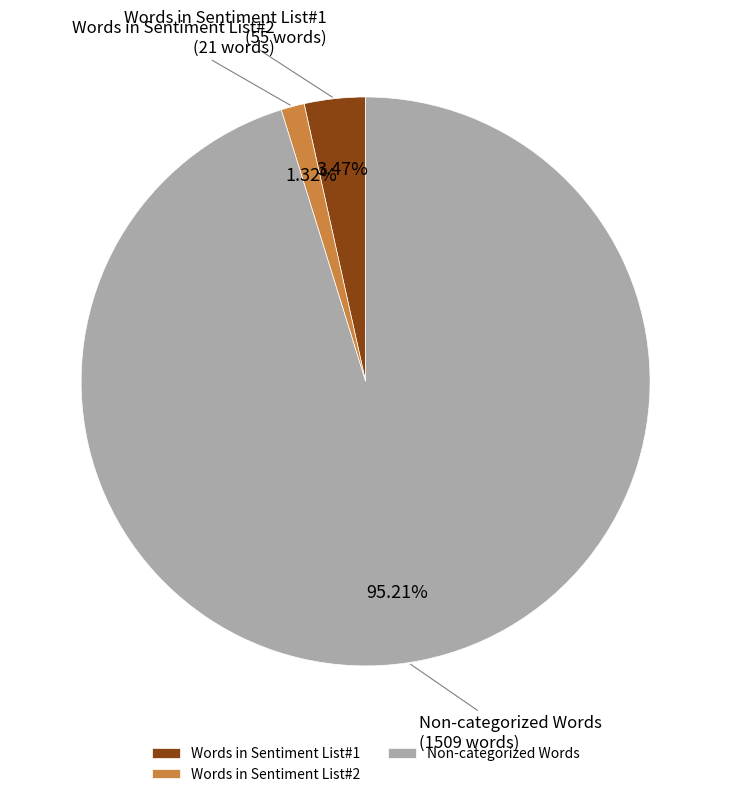

True or false: Non-categorized Words accounts for 95% of the total.

True